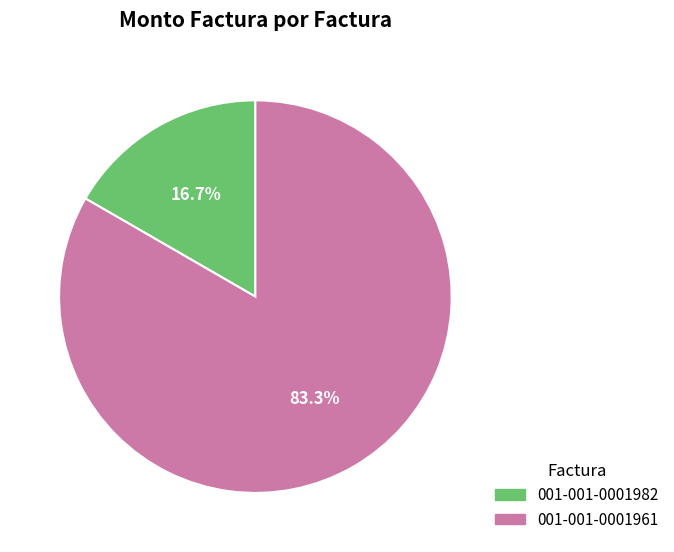

Is there any slice that represents more than half of the pie?

Yes